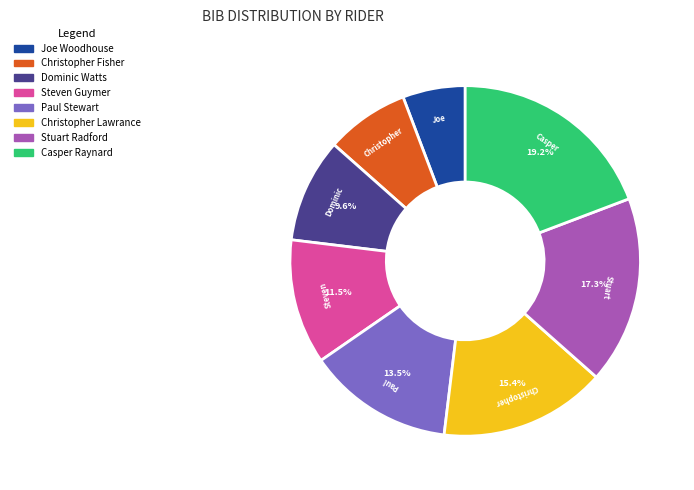

Which has a higher value, Paul Stewart or Joe Woodhouse?

Paul Stewart